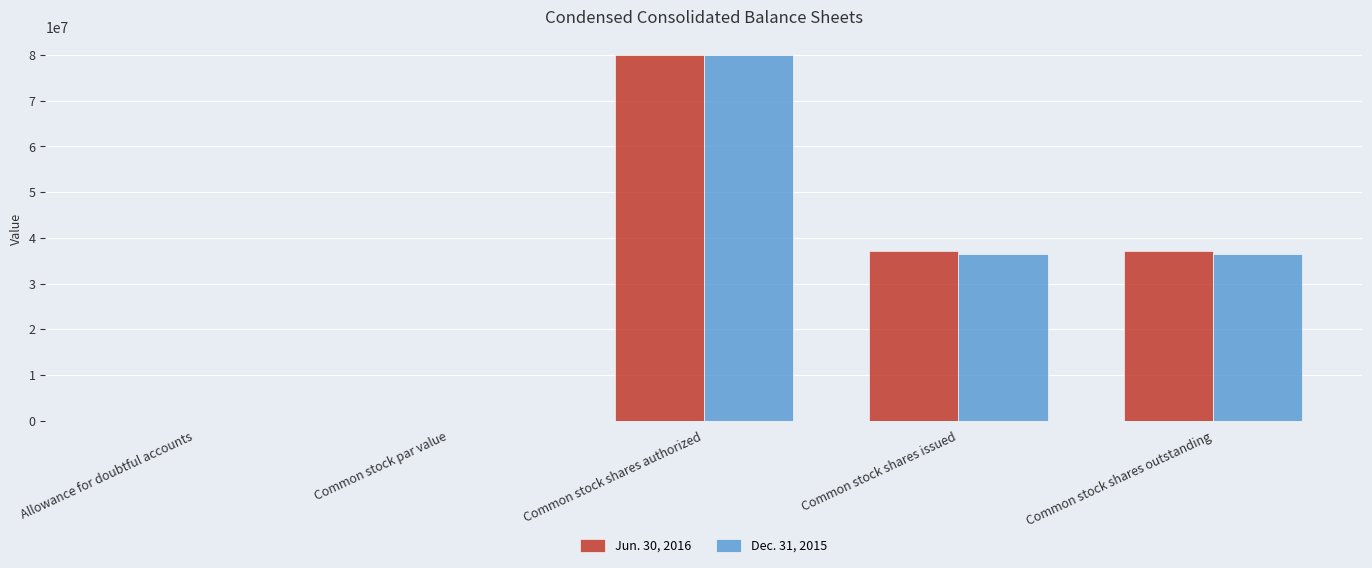

At which label does Dec. 31, 2015 reach its peak?

Common stock shares authorized